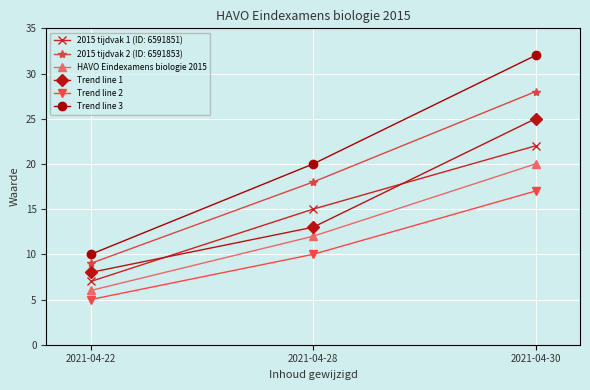

What is the spread (max minus min) of values at 2021-04-30?

15